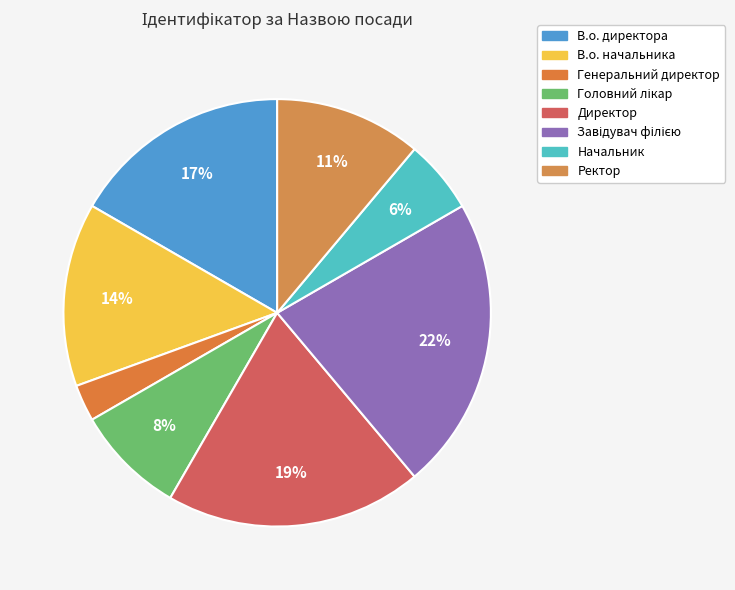

Count the number of slices in the pie.

8